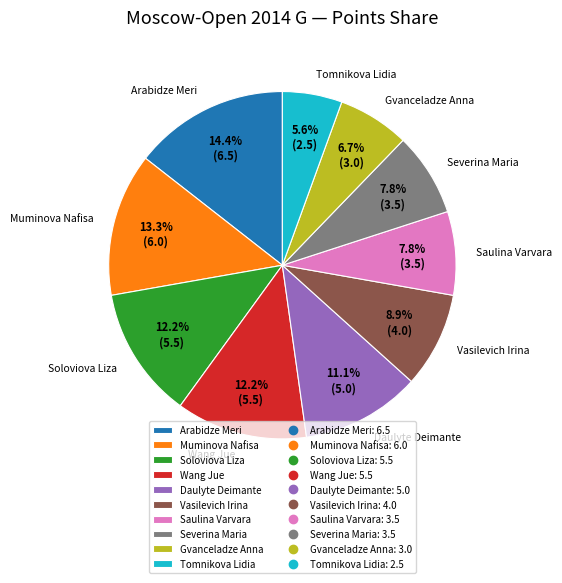

How many slices are in this pie chart?

10